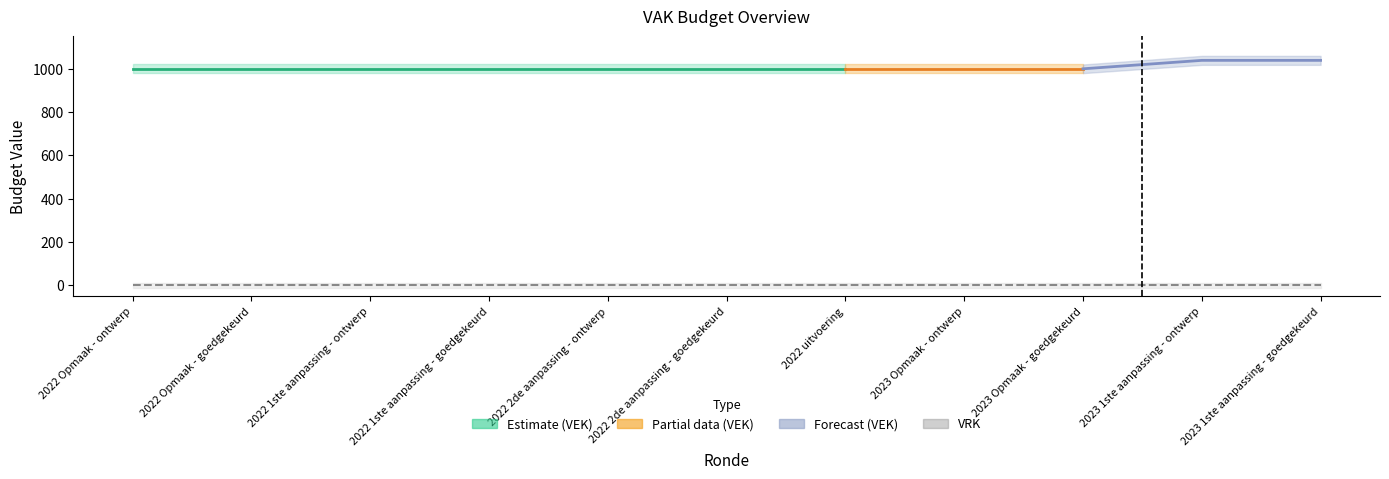

What position from the left is 2022 2de aanpassing - goedgekeurd?

6